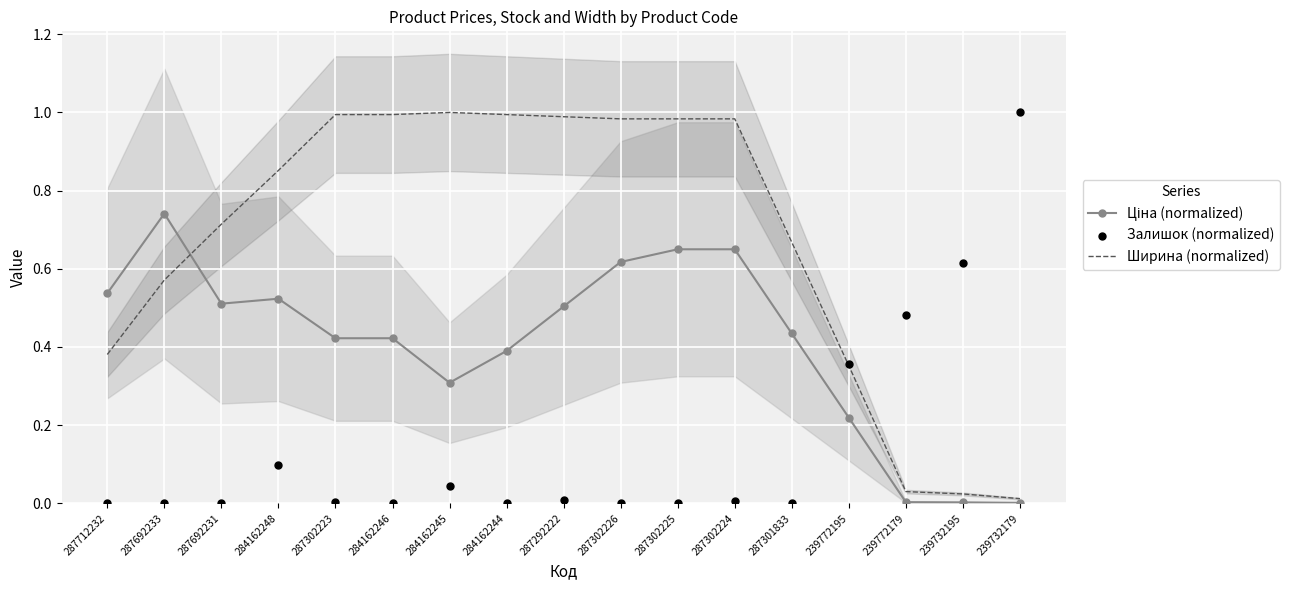

At how many categories does at least one series exceed 0?

17